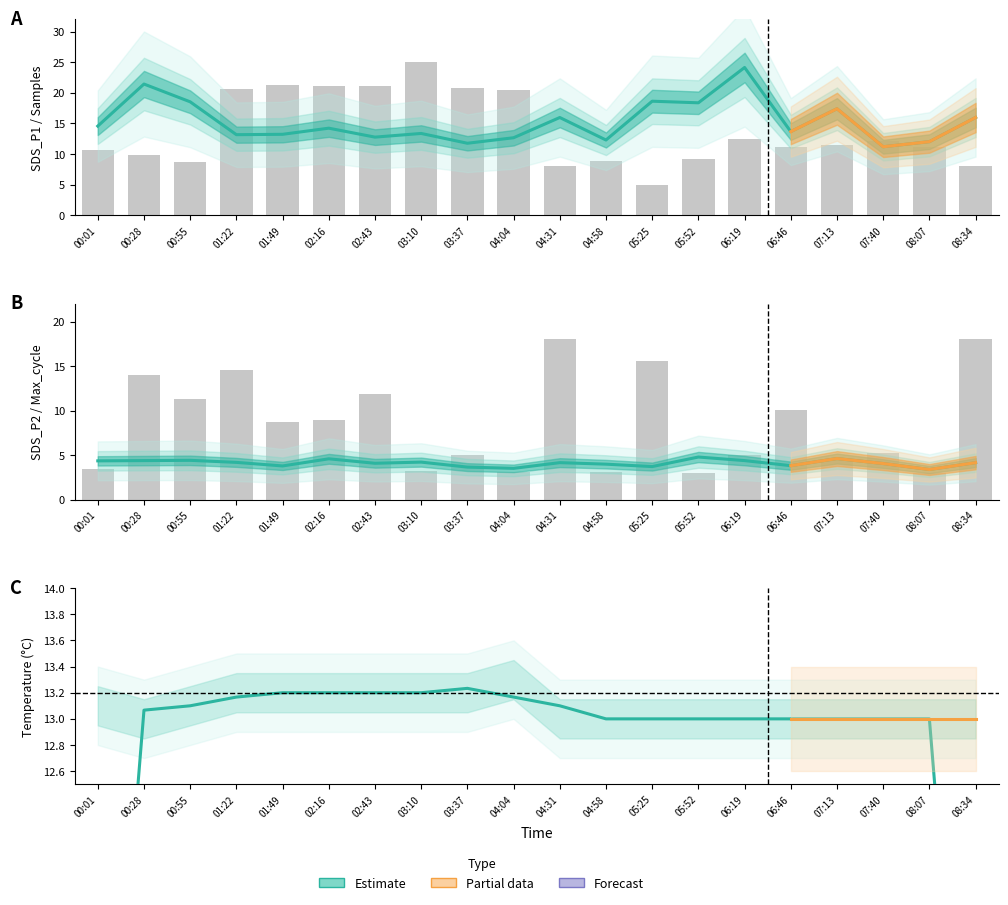

Is the value of SDS_P1 estimate at 02:16 greater than the value of SDS_P2 estimate at 04:04?

Yes